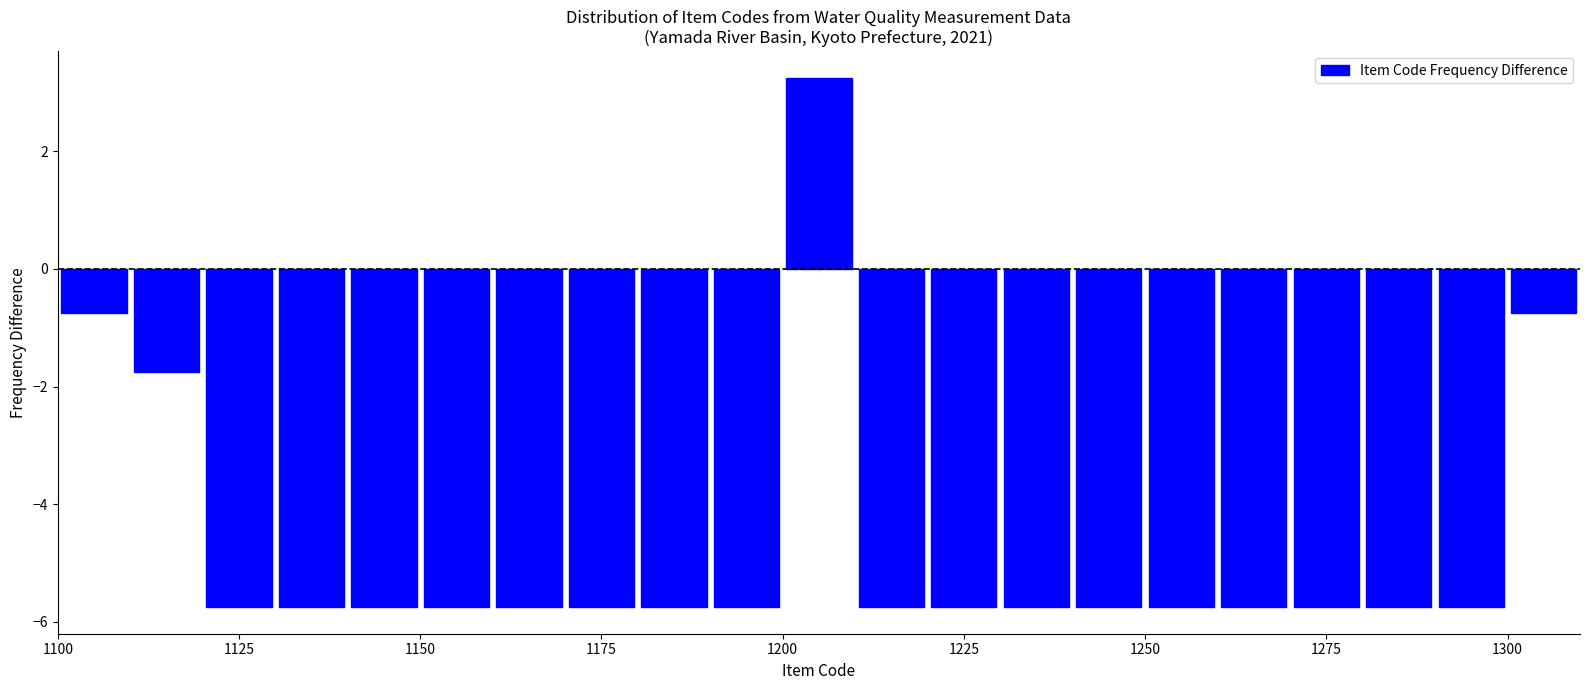

Read against the x-axis, roughly where is the centre of the tallest bar?

1205